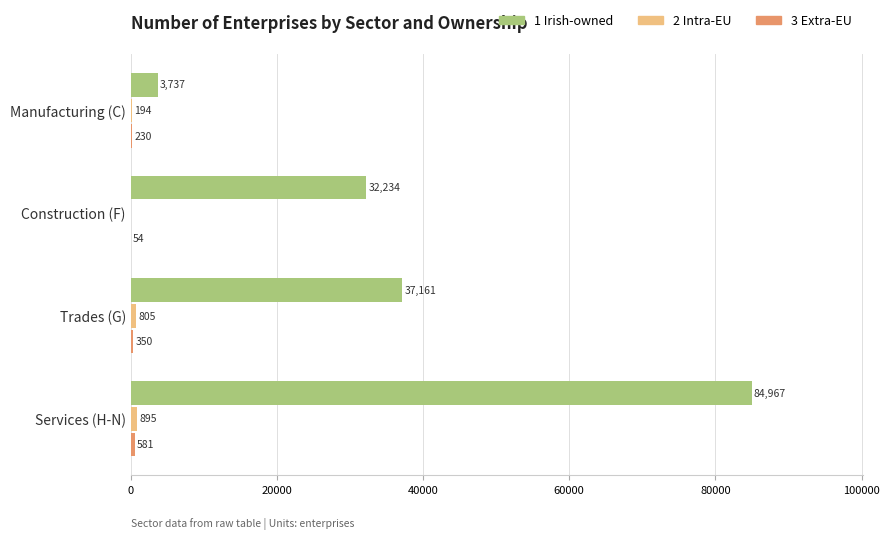

Which category has the highest value across all series?

Services (H-N)